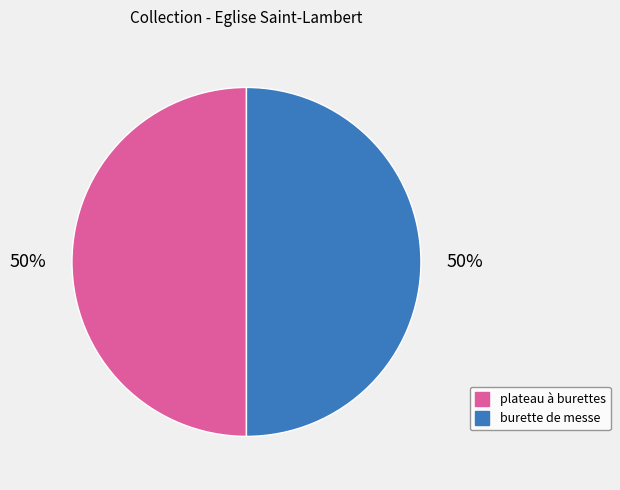

What percentage is the burette de messe slice, to the nearest percent?

50%